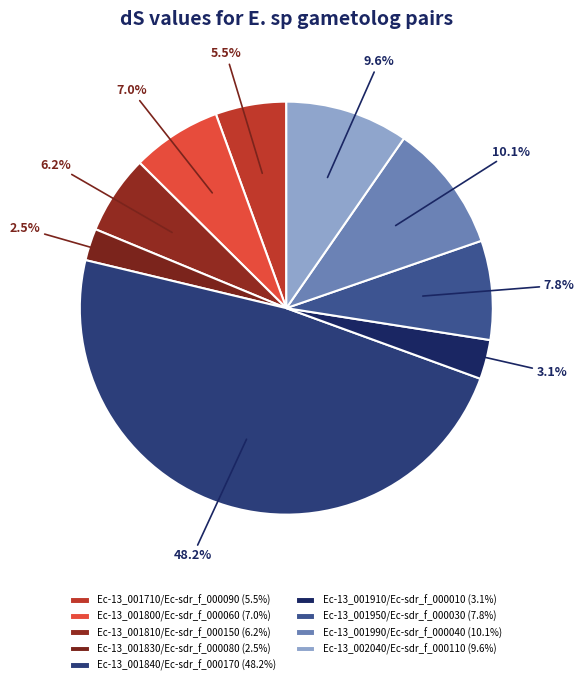

Which category has the biggest portion of the pie?

Ec-13_001840/Ec-sdr_f_000170